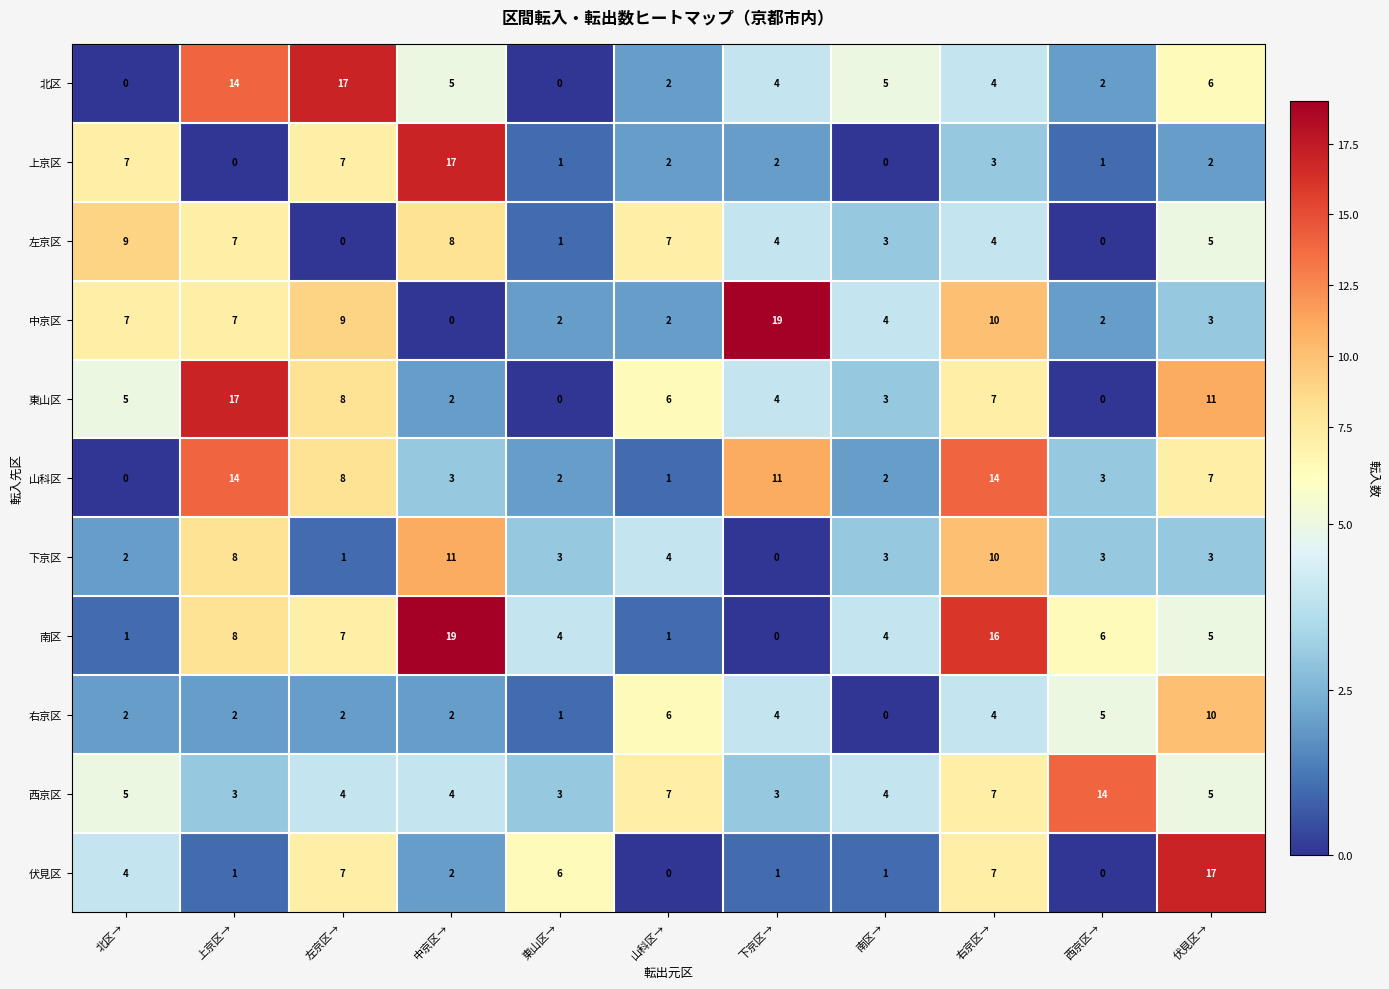

At which category is the sum across all series the highest?

右京区→